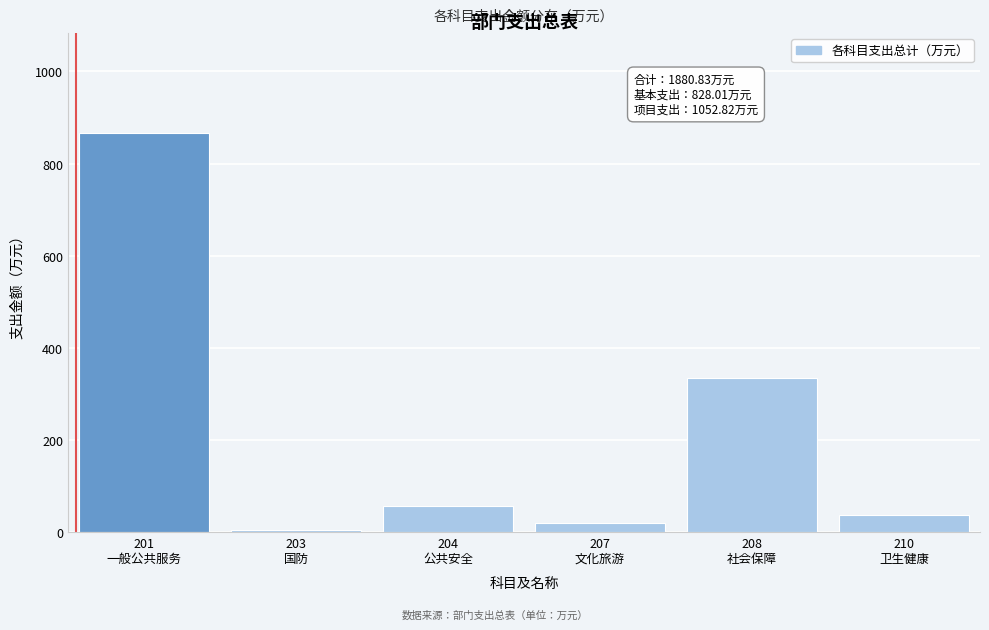

Reading left to right, what are all the values shown in this chart?

866.8	5.0	57.4	20.0	333.6	37.7